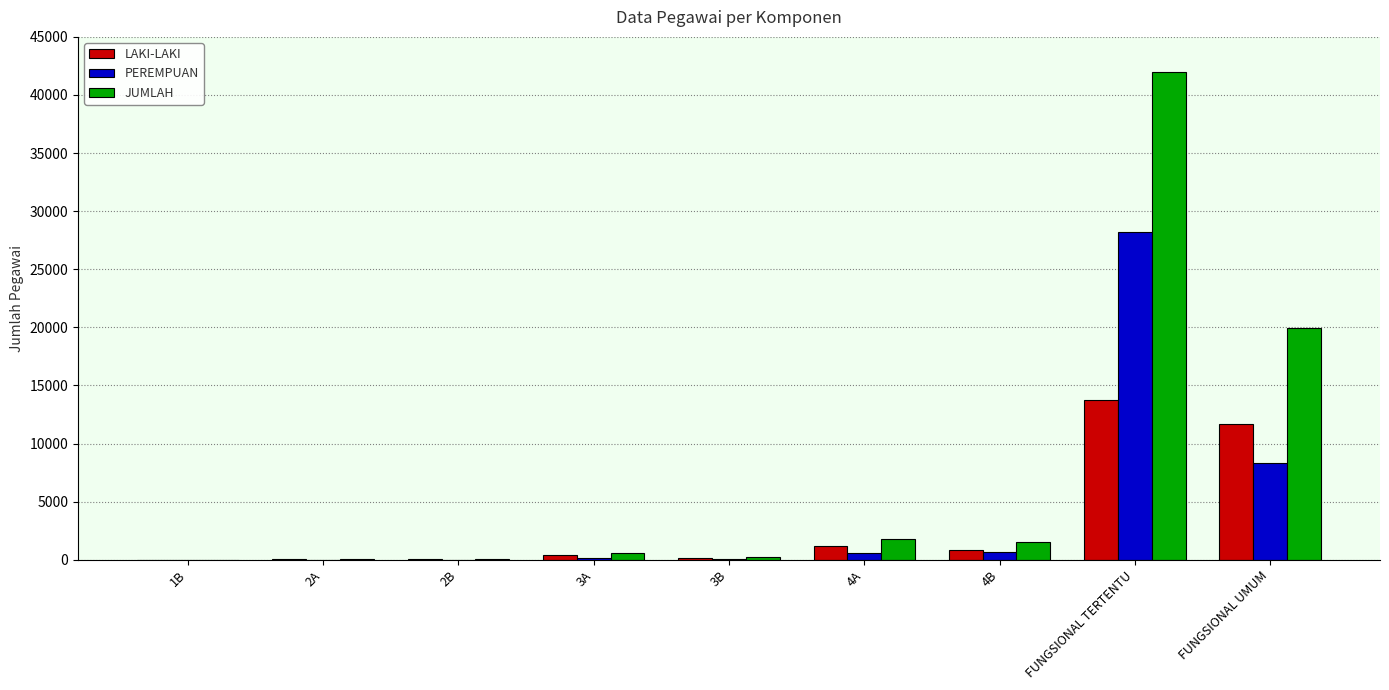

What is the maximum value for PEREMPUAN?

28196